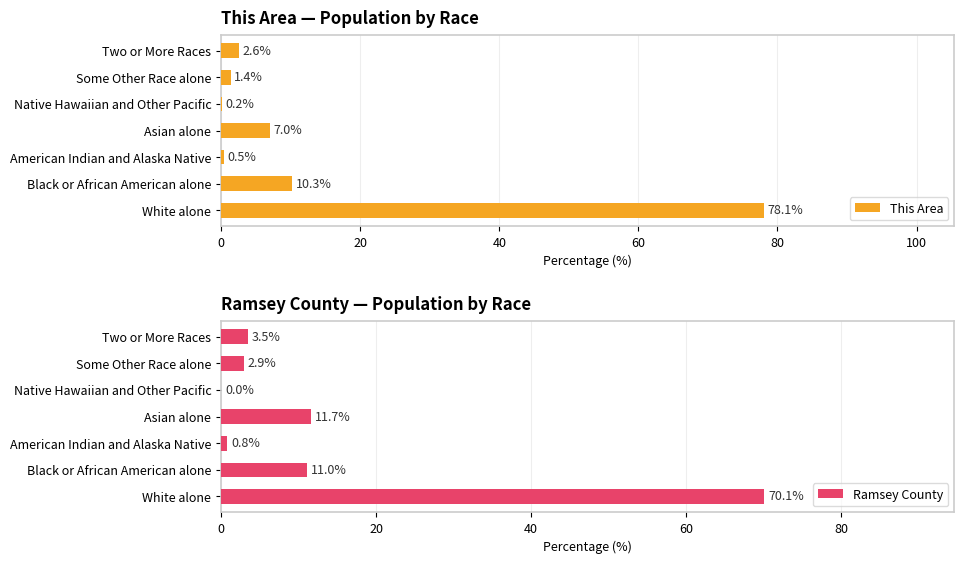

What is the sum of the This Area values at Black or African American alone and Some Other Race alone?

11.7